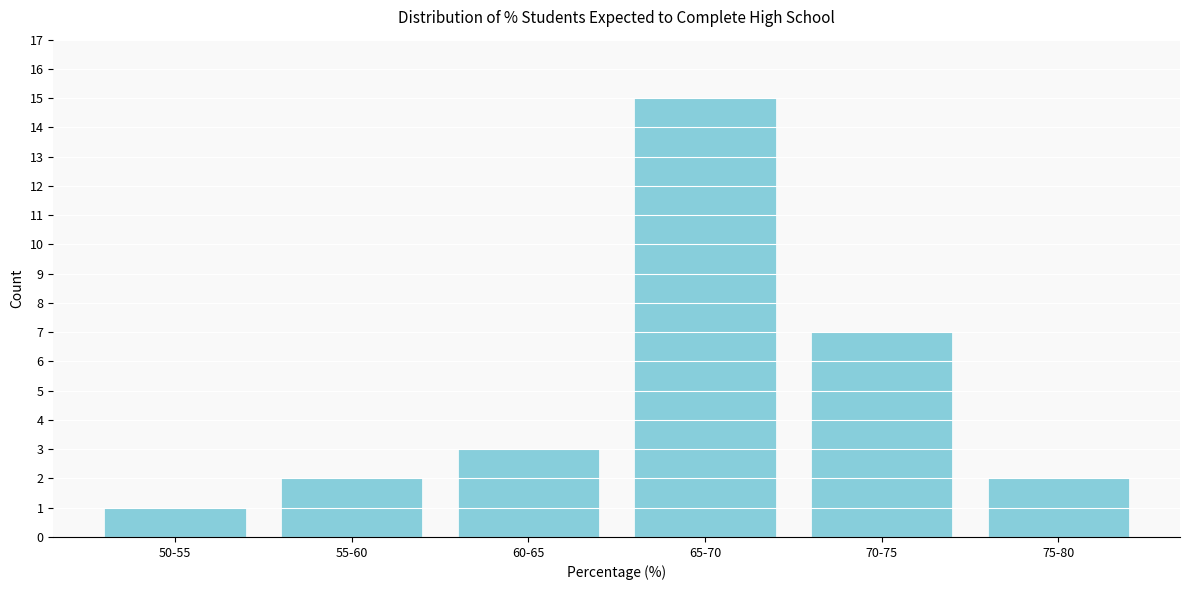

Reading right to left, what are all the values shown in this chart?

2	7	15	3	2	1